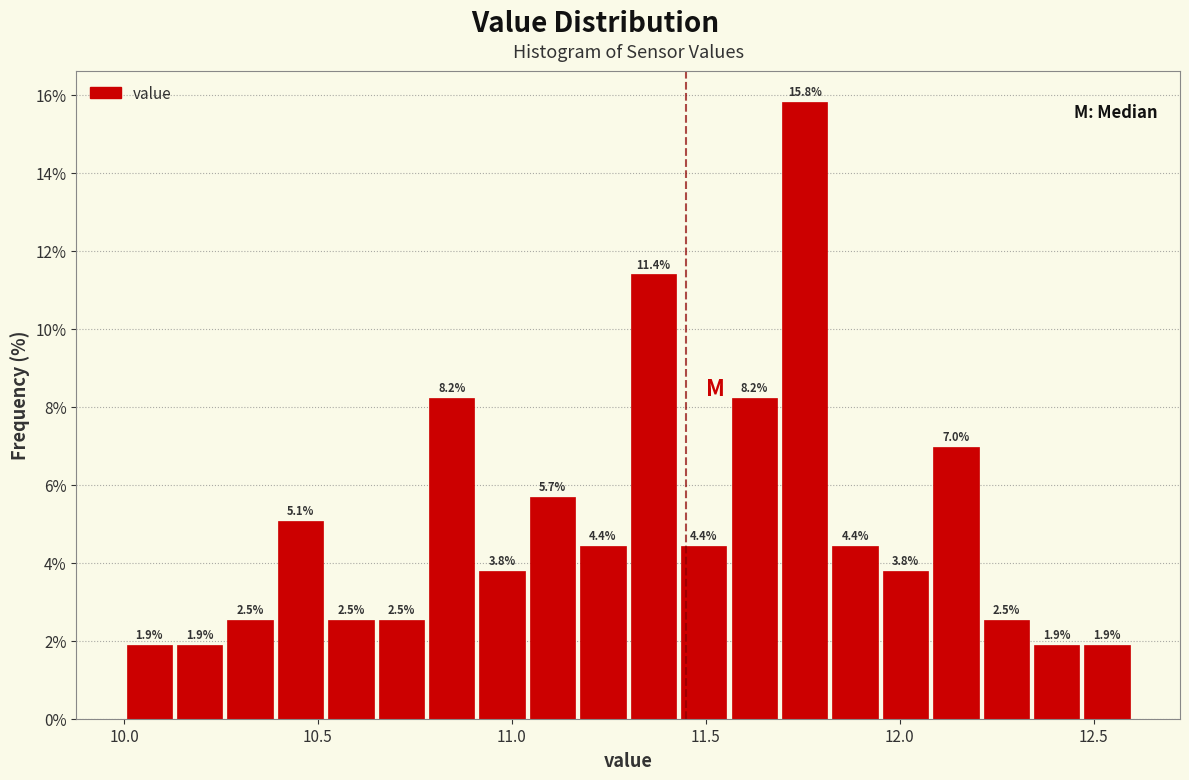

Read against the x-axis, roughly where is the centre of the tallest bar?

11.75